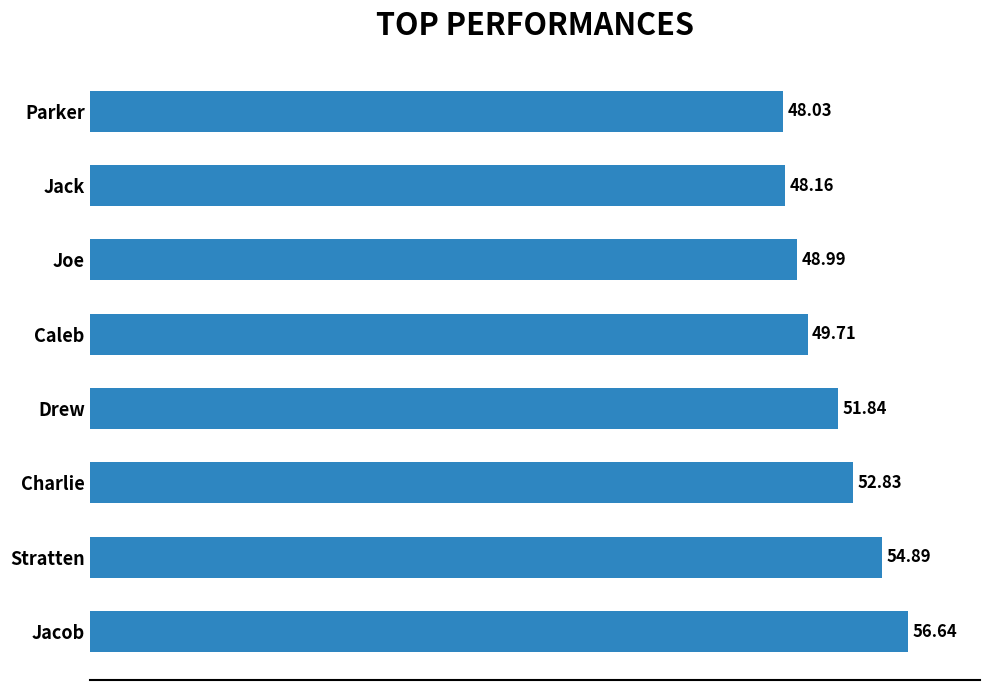

Count the number of values greater than 51.

4